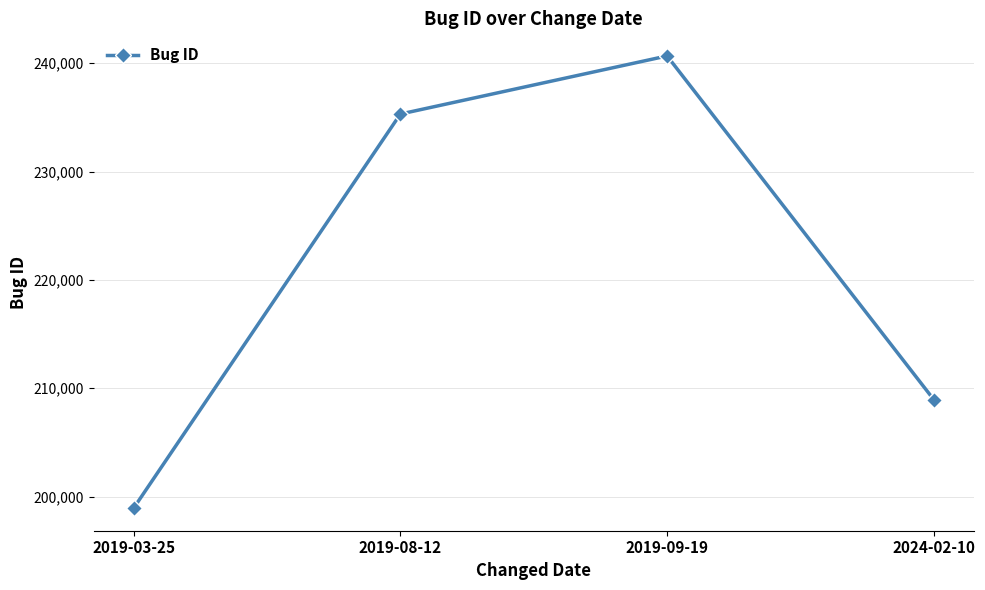

How many values are below 235315?

2